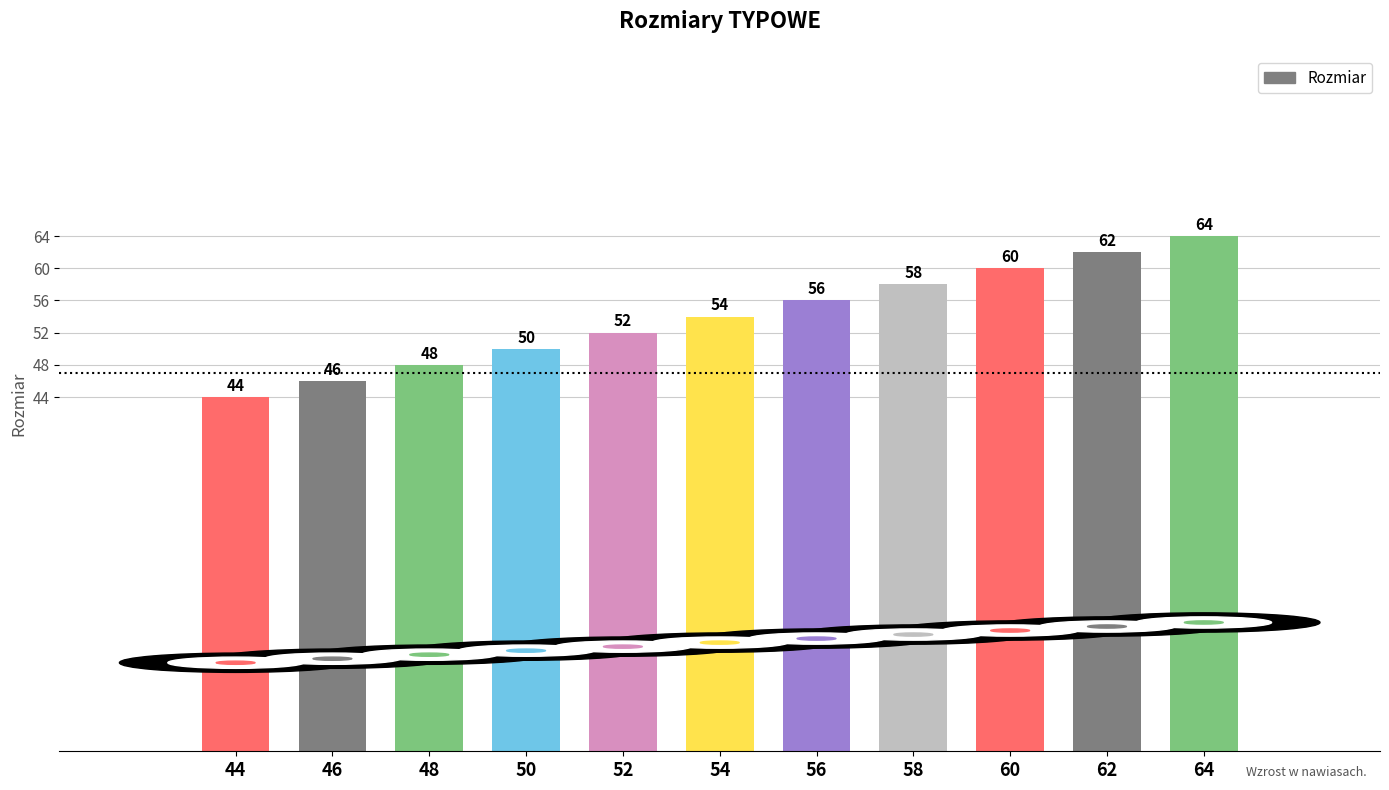

What is the change in value from 44 to 62?

+18